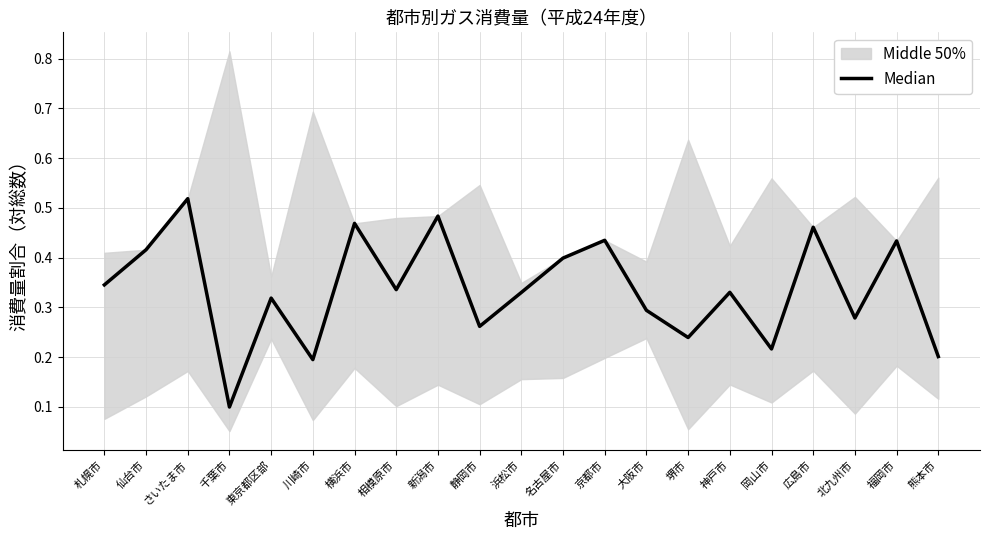

Reading left to right, list all the values displayed in this chart.

札幌市=0.3	仙台市=0.4	さいたま市=0.5	千葉市=0.1	東京都区部=0.3	川崎市=0.2	横浜市=0.5	相模原市=0.3	新潟市=0.5	静岡市=0.3	浜松市=0.3	名古屋市=0.4	京都市=0.4	大阪市=0.3	堺市=0.2	神戸市=0.3	岡山市=0.2	広島市=0.5	北九州市=0.3	福岡市=0.4	熊本市=0.2